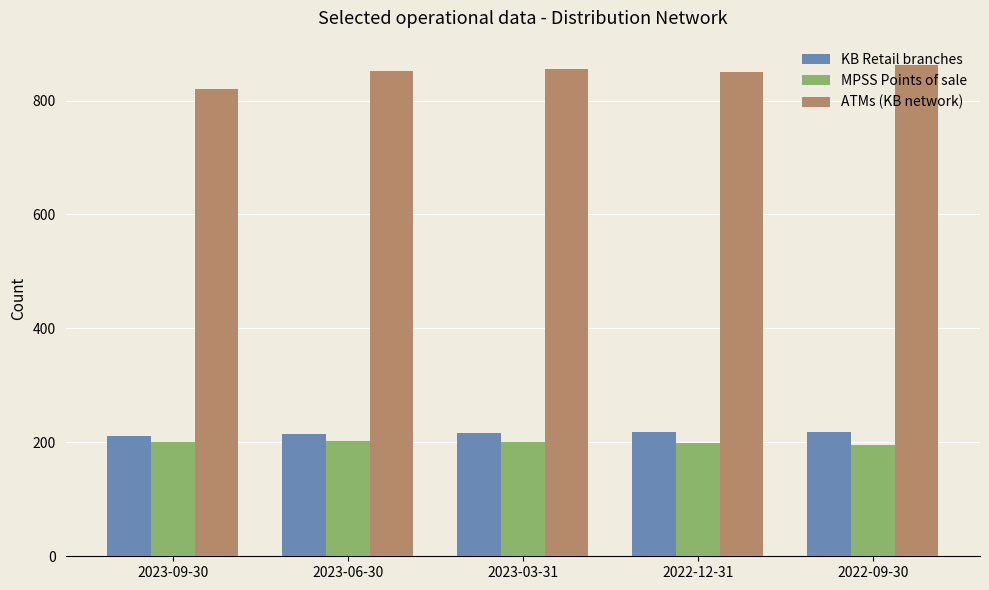

Which series has the largest total across all categories?

ATMs (KB network)